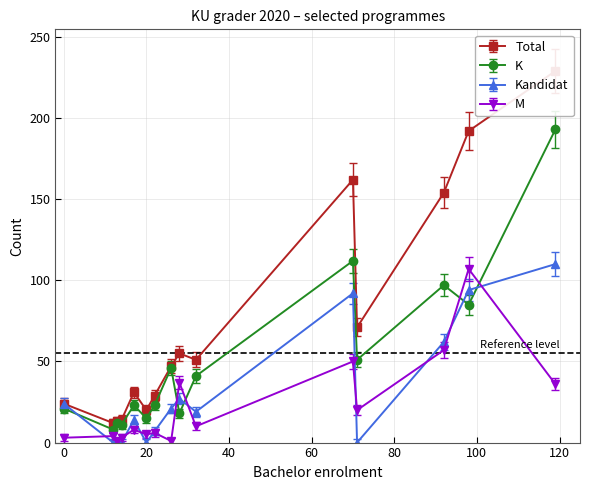

True or false: M and Total intersect in this chart.

False